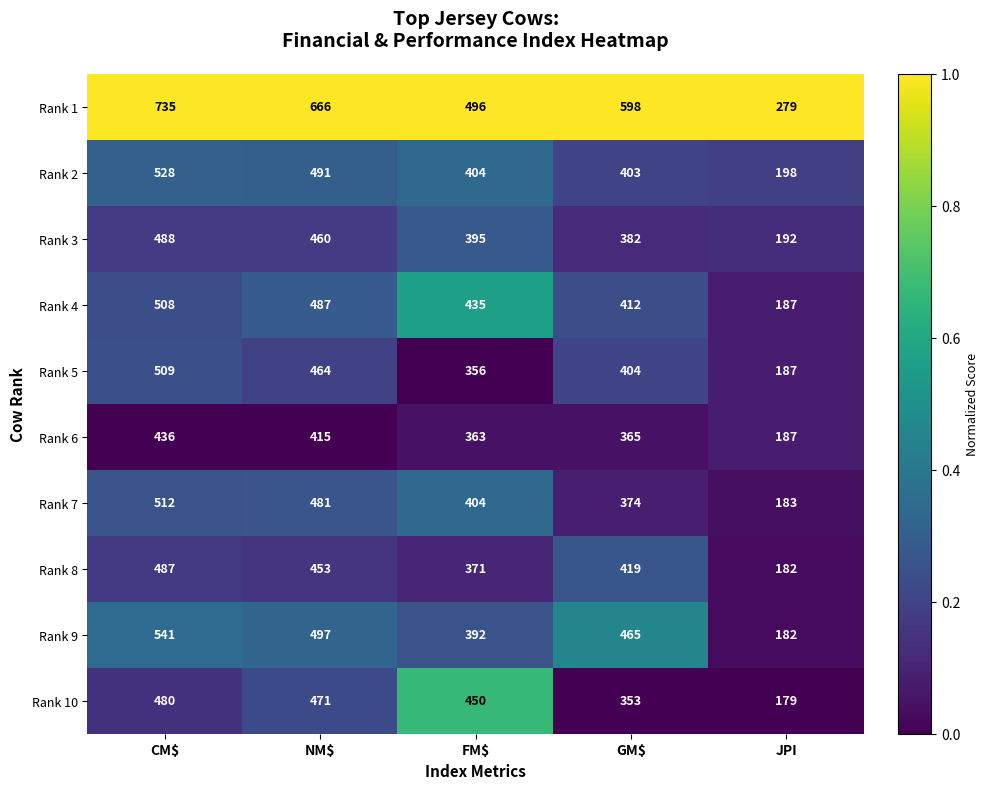

What is the sum of the Rank 7 values at JPI and NM$?

664